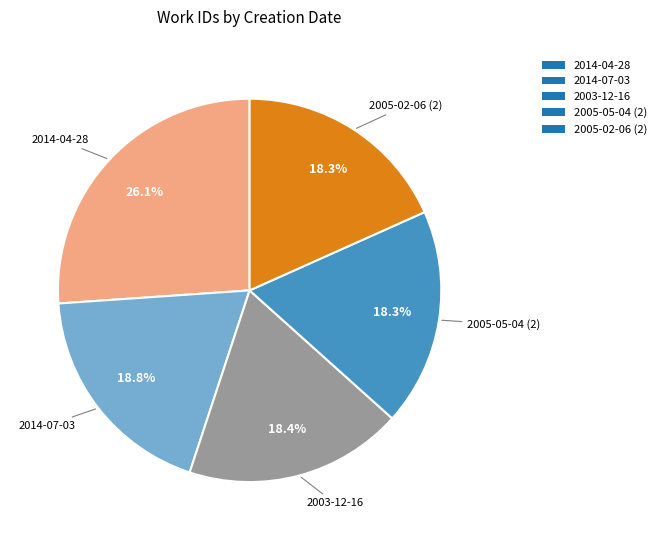

Which category has the biggest portion of the pie?

2014-04-28